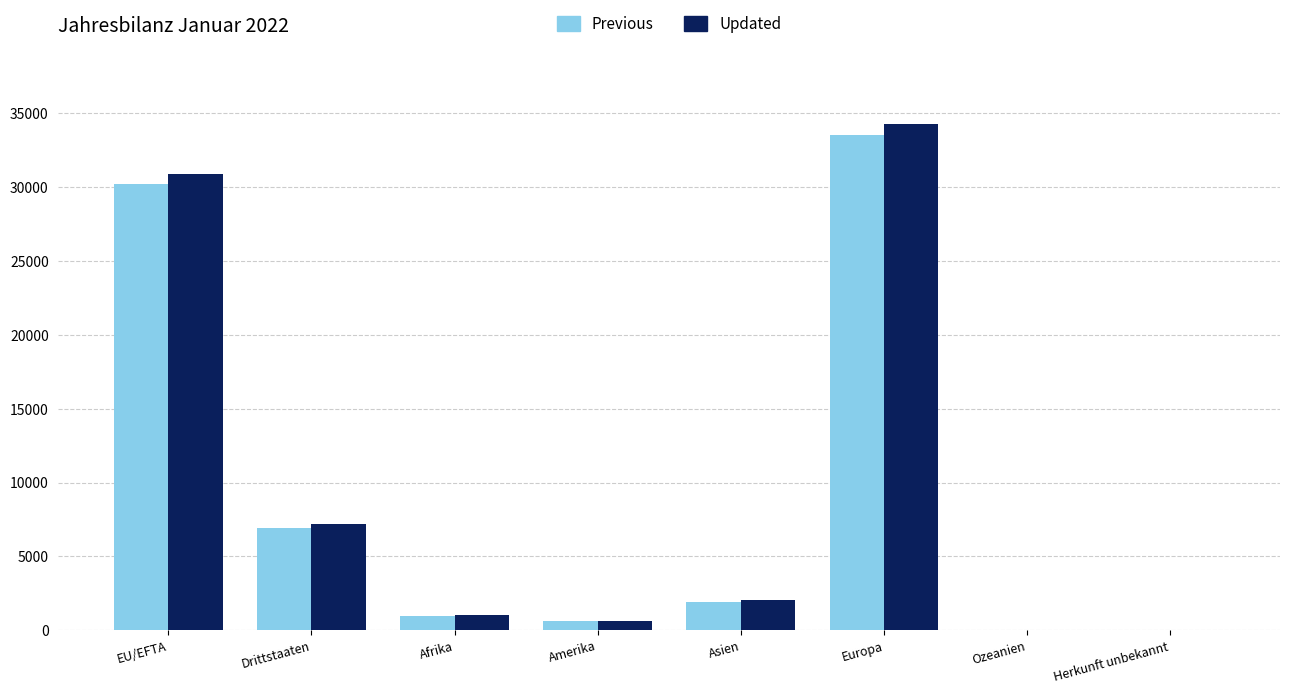

True or false: Updated has a value of 30902 at EU/EFTA.

True